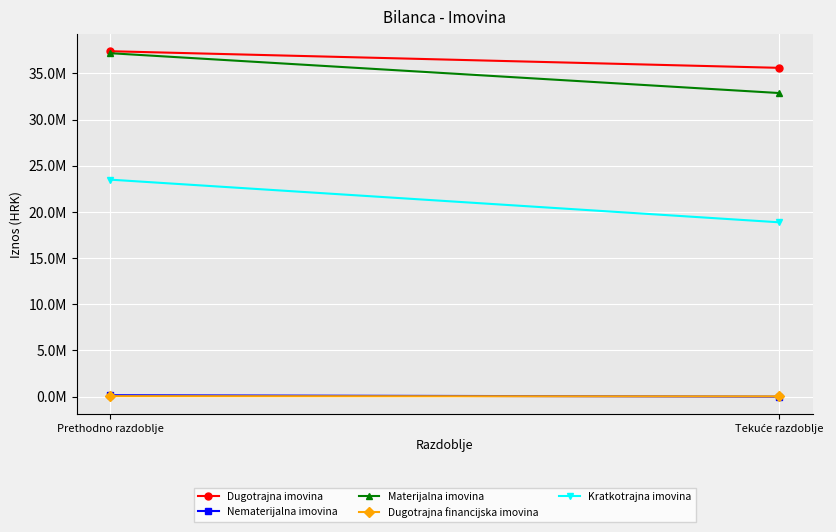

Count the number of categories in the chart.

2